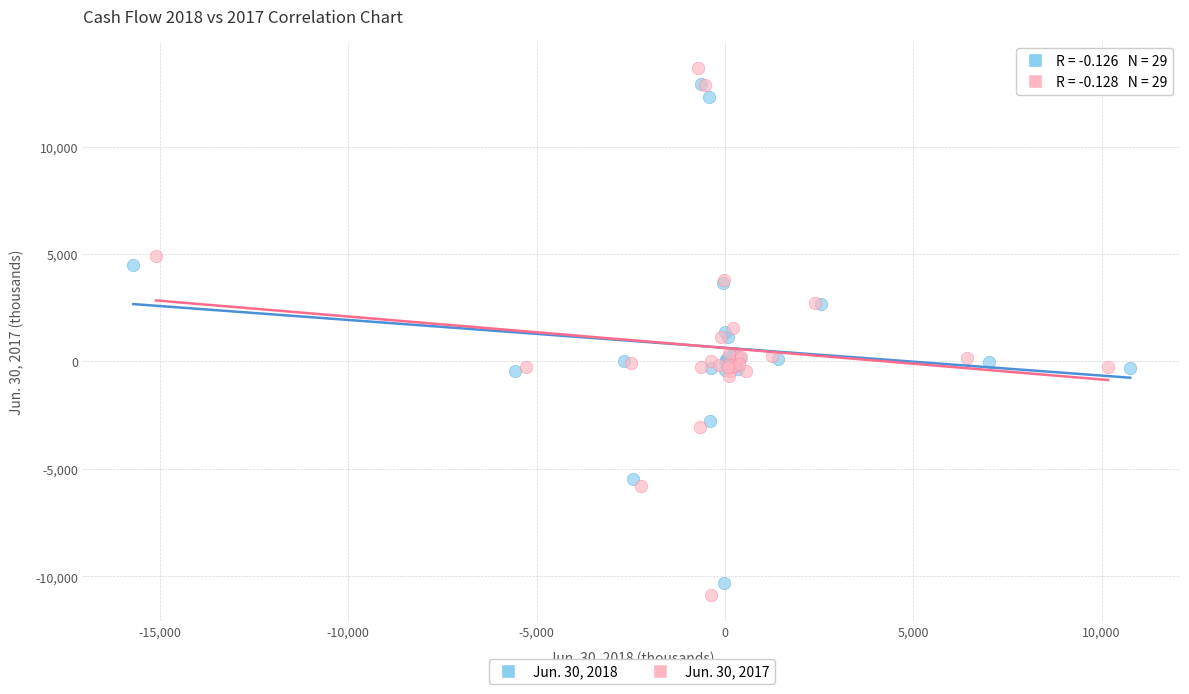

Which series has the widest spread of Y values?

Jun. 30, 2017